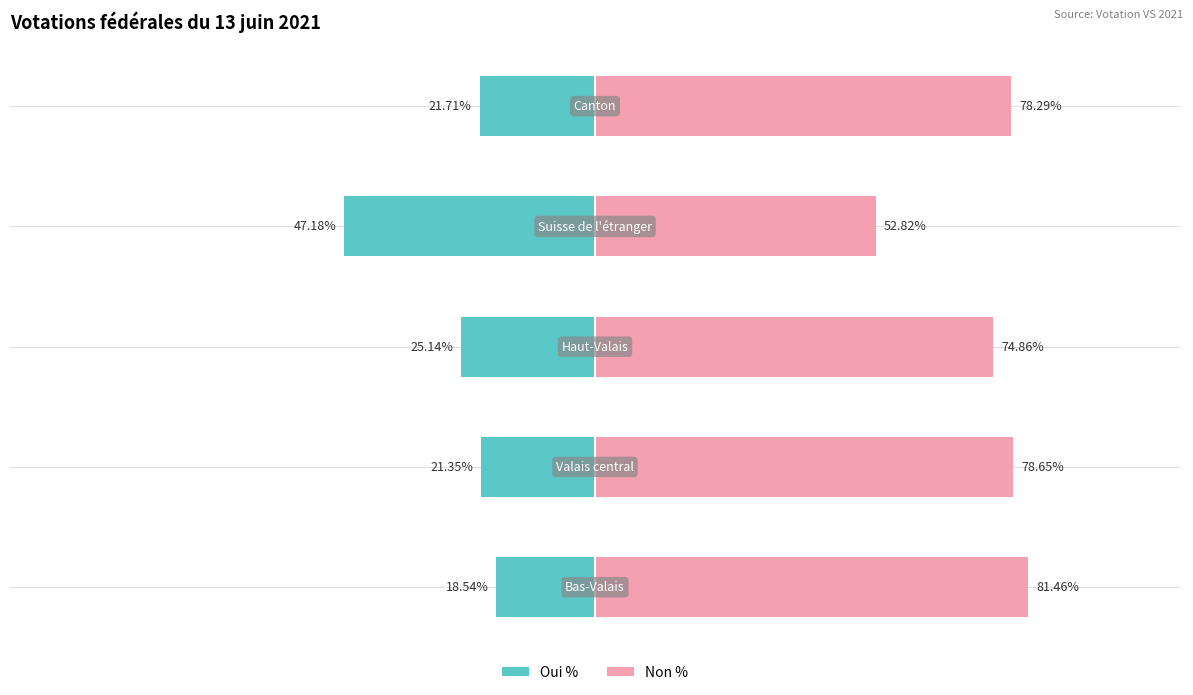

Rank the series by their maximum value, from highest to lowest.

Non %, Oui %